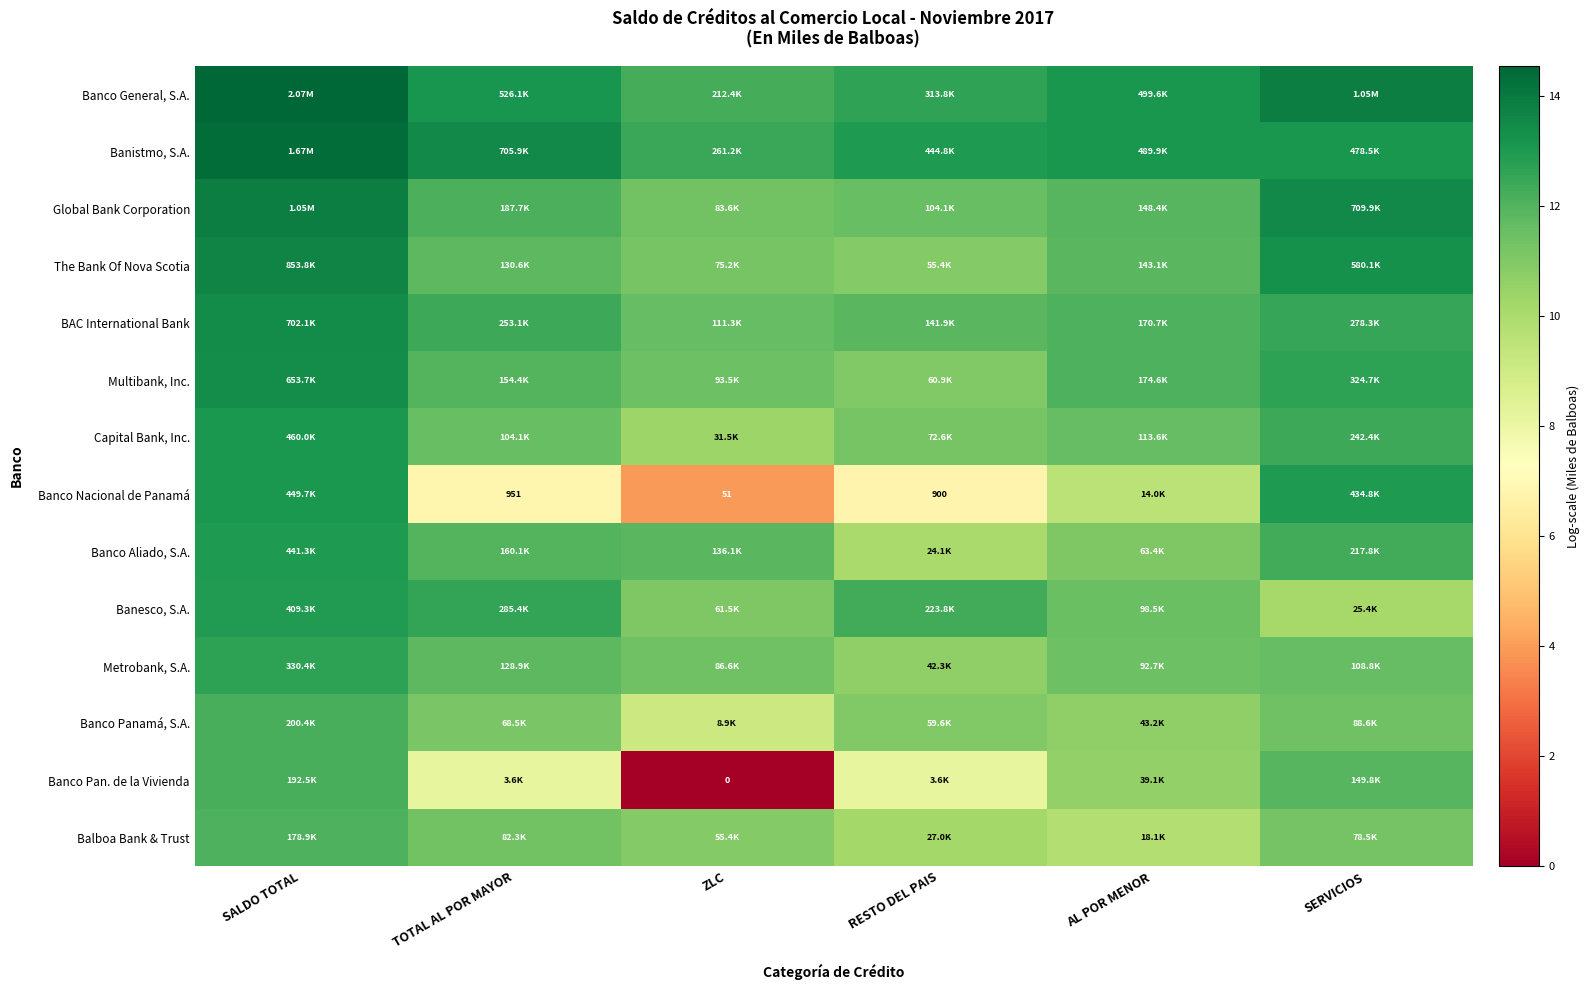

What is the difference between the highest and lowest values at SERVICIOS?

3.7